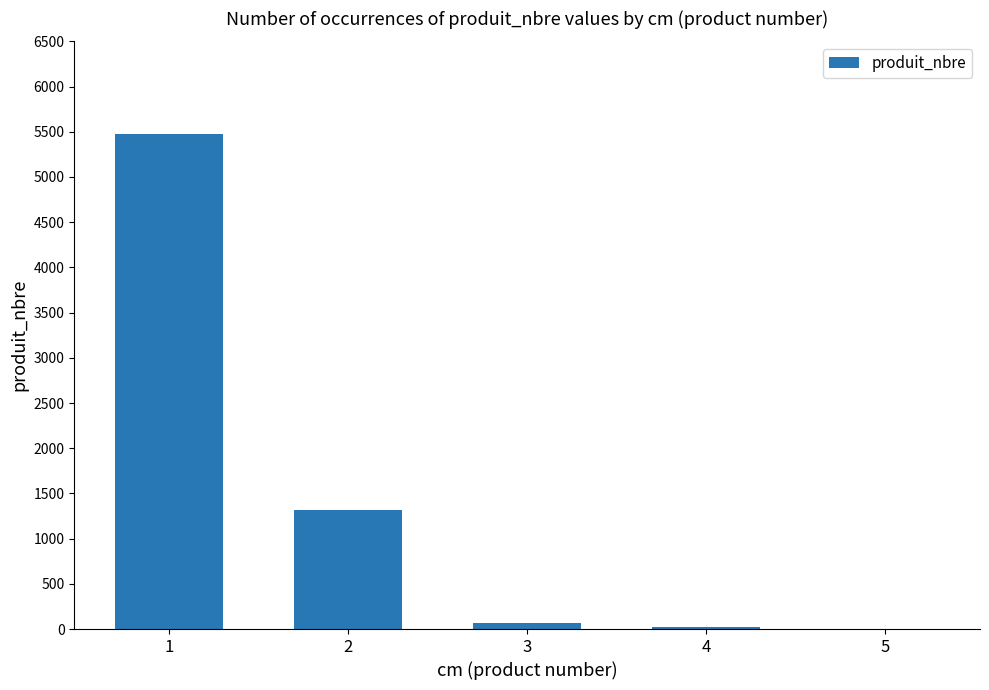

Where does the data first go above 72?

1